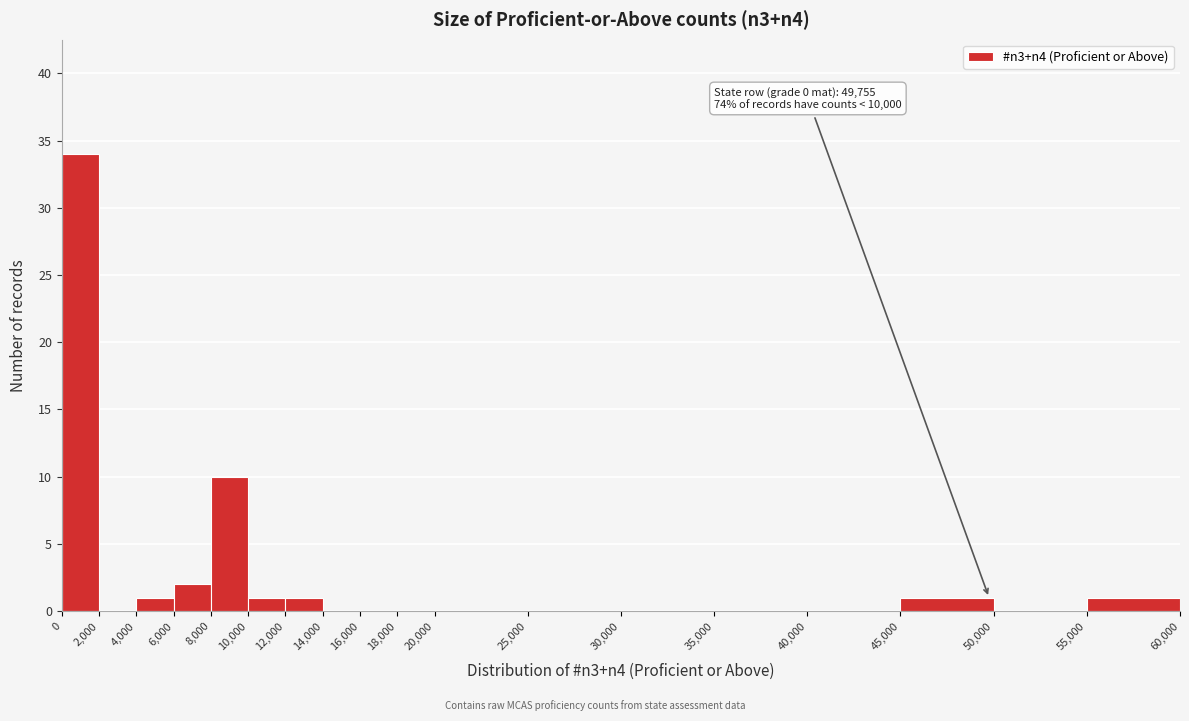

Over which range of the x-axis is the bar tallest?

0 to 2,000